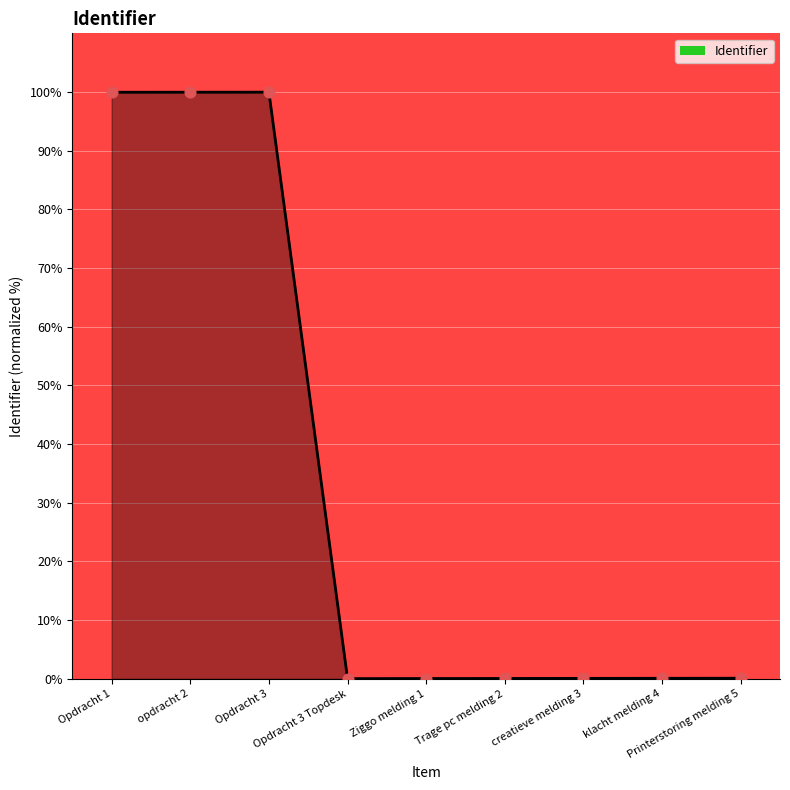

What is the difference between the maximum and minimum values?

99.9